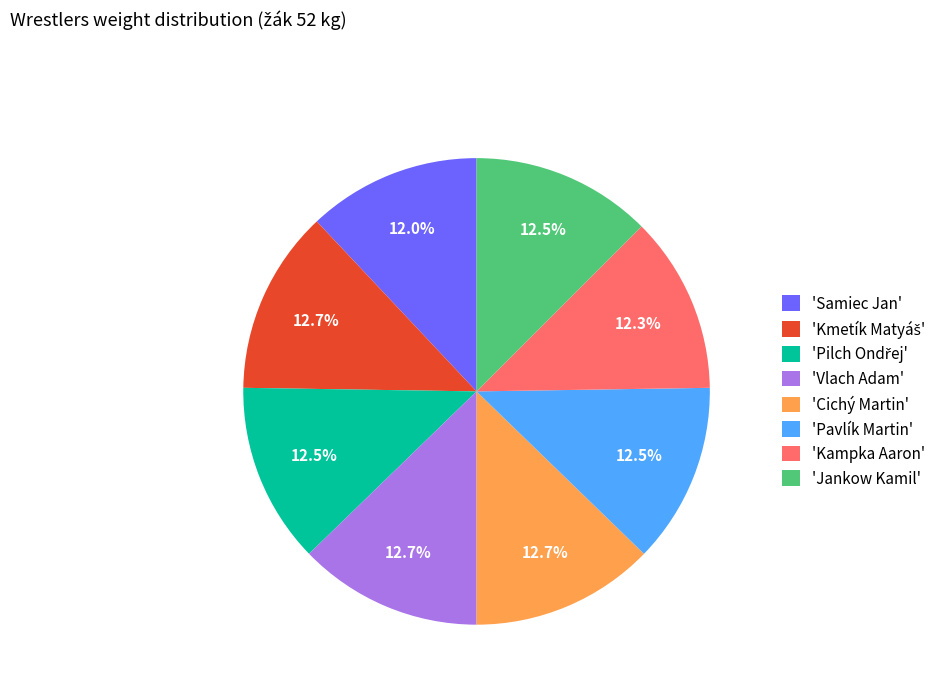

Does 'Cichý Martin' account for over 50% of the chart?

No